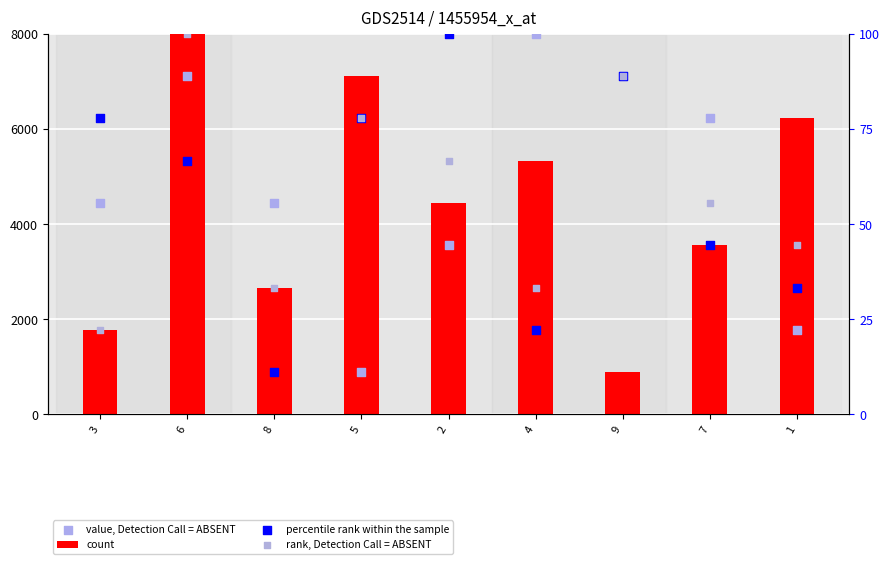

Which series contains the highest Y value?

count